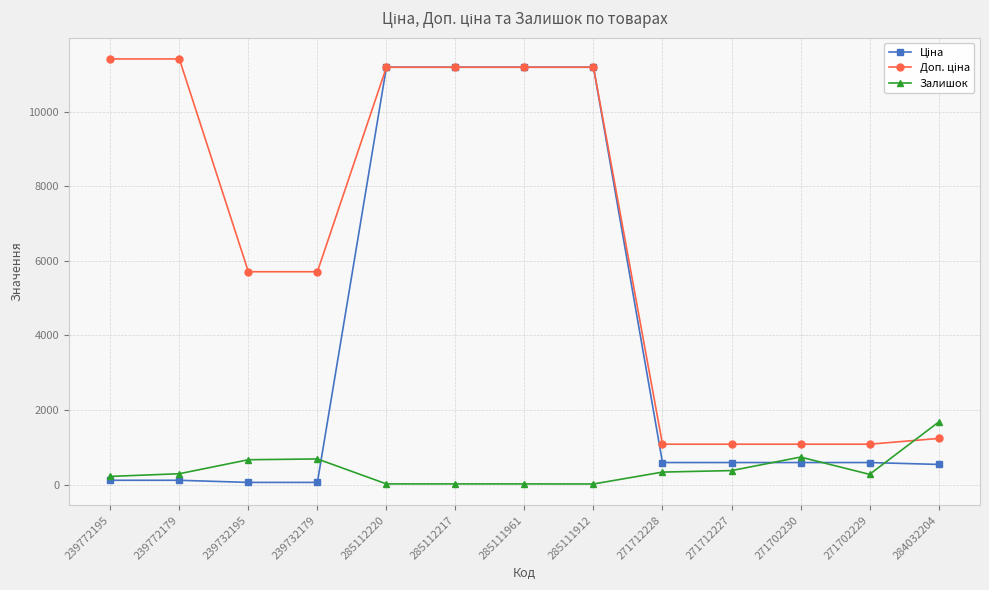

Is it true that Залишок equals 273.0 at 271702229?

True